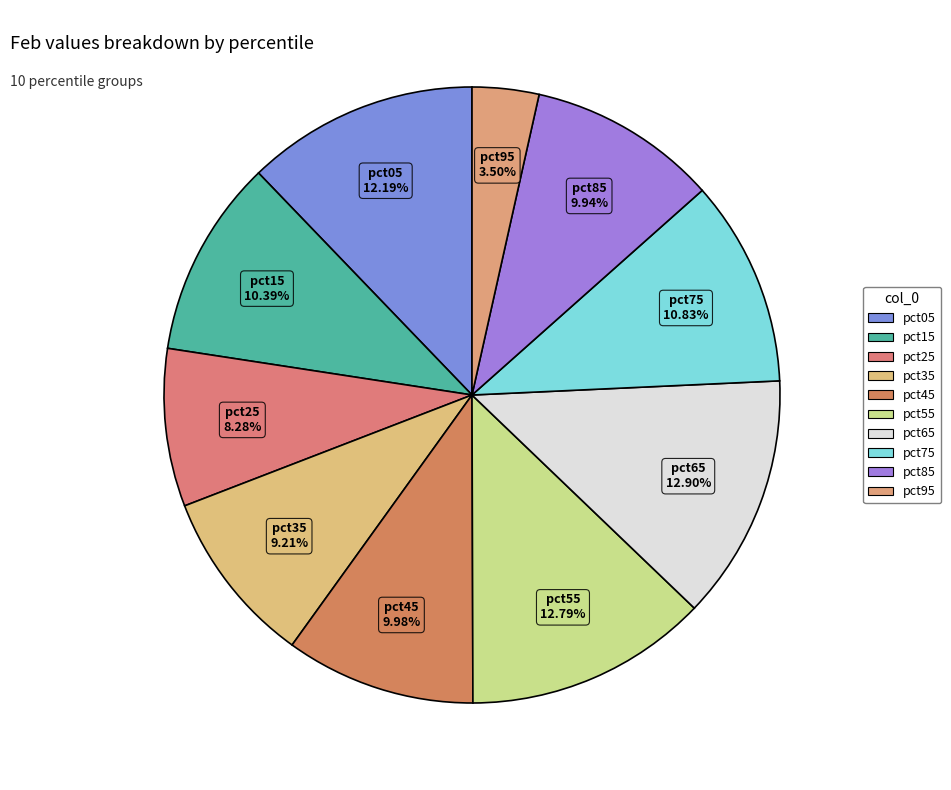

Does pct25 represent more than half of the total?

No